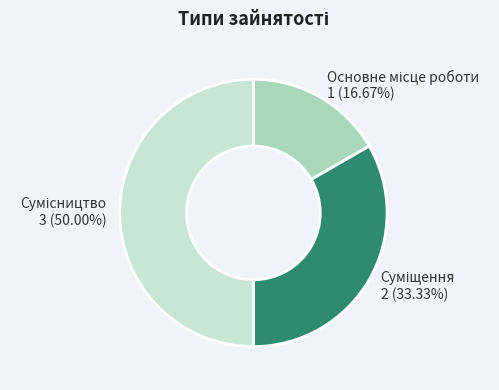

Is it true that Сумісництво is 60% of the pie?

False